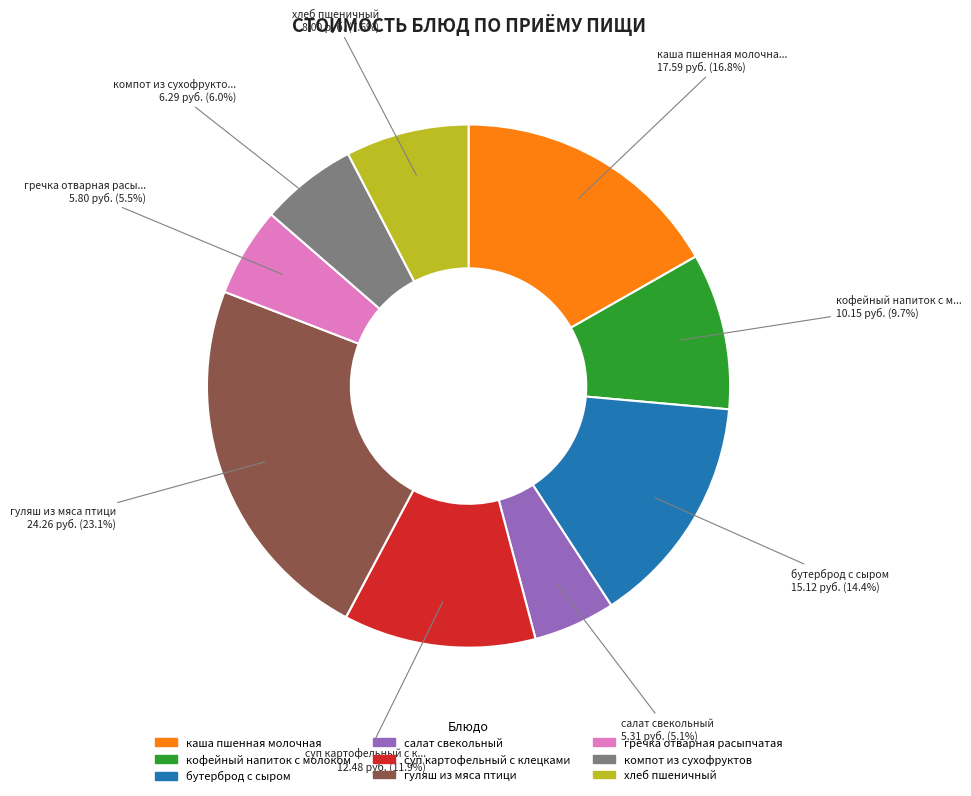

What percentage do гречка отварная расыпчатая and суп картофельный с клецками together represent?

17.4%